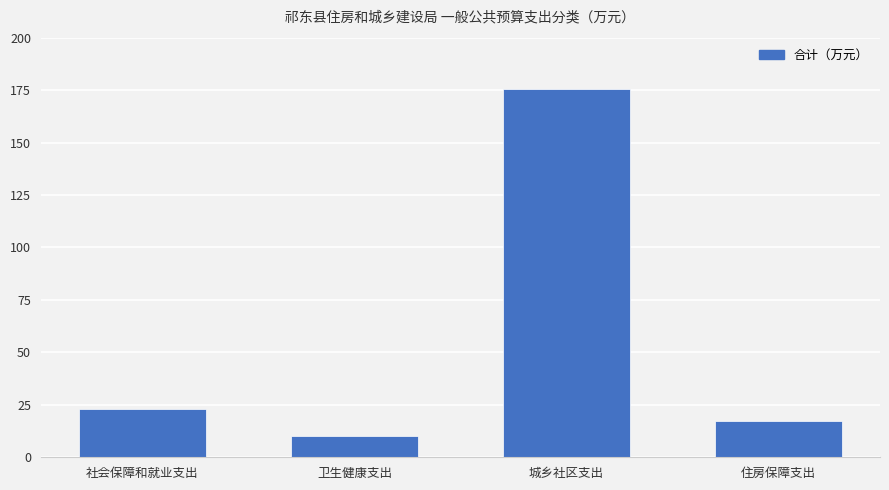

Reading left to right, list all the values displayed in this chart.

22.8	10.1	175.7	17.1